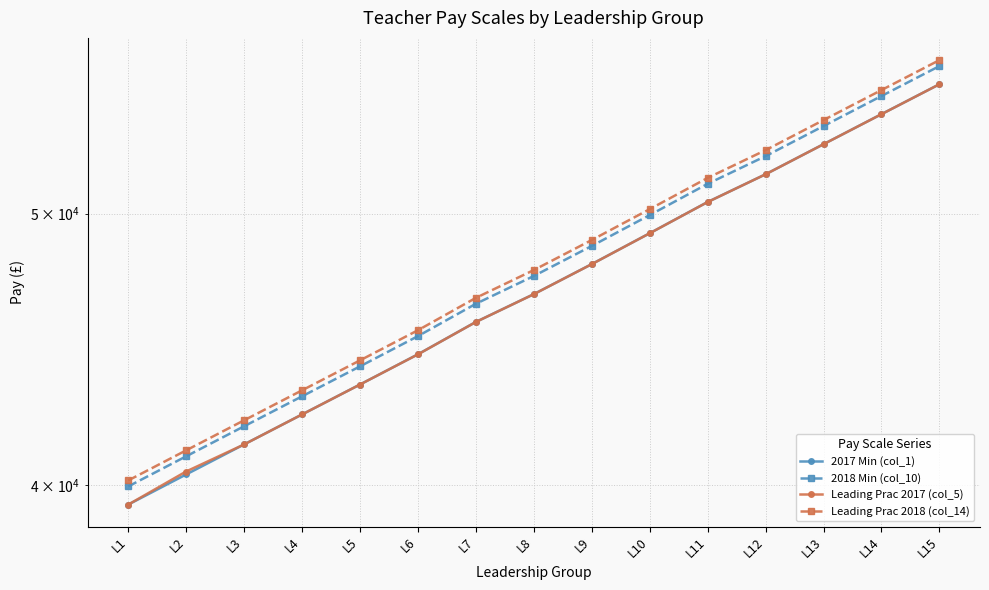

Where does the Leading Prac 2017 (col_5) series first go above 46797?

L9